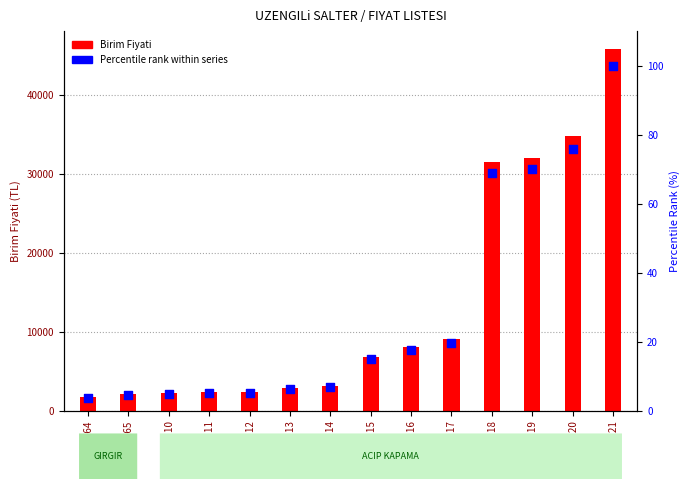

What is the change in value from MT864 to MTU19?

+66.2